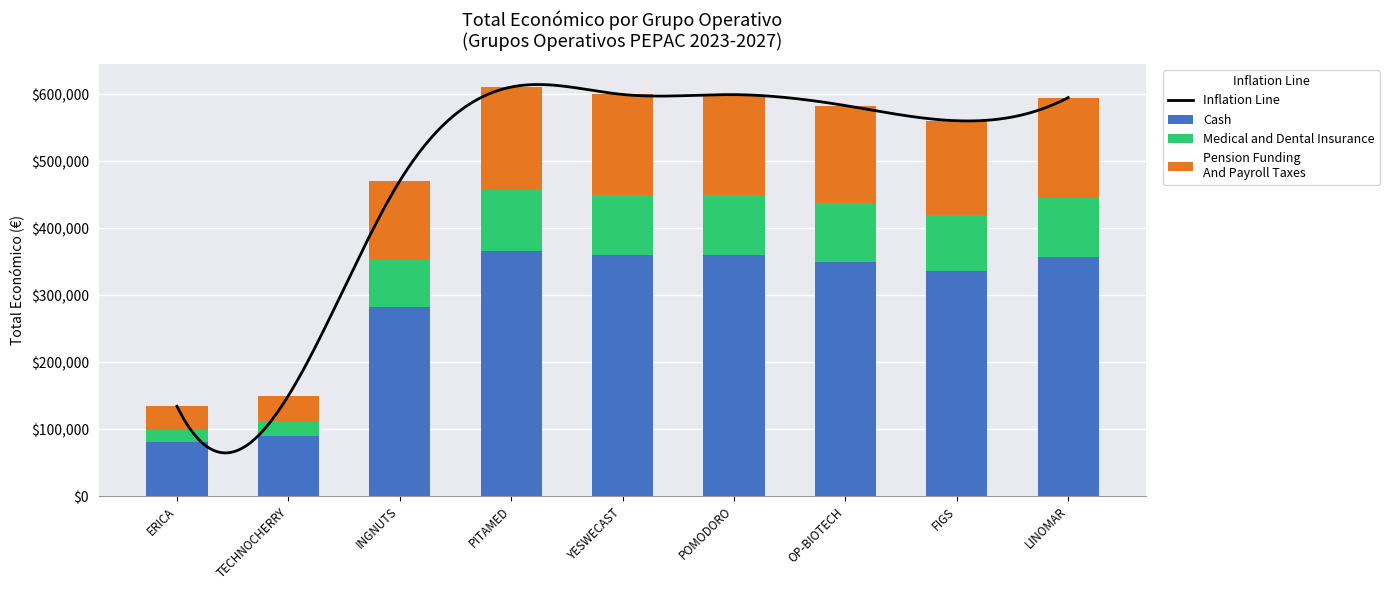

Is it true that the value at YESWECAST is 359875.2?

True